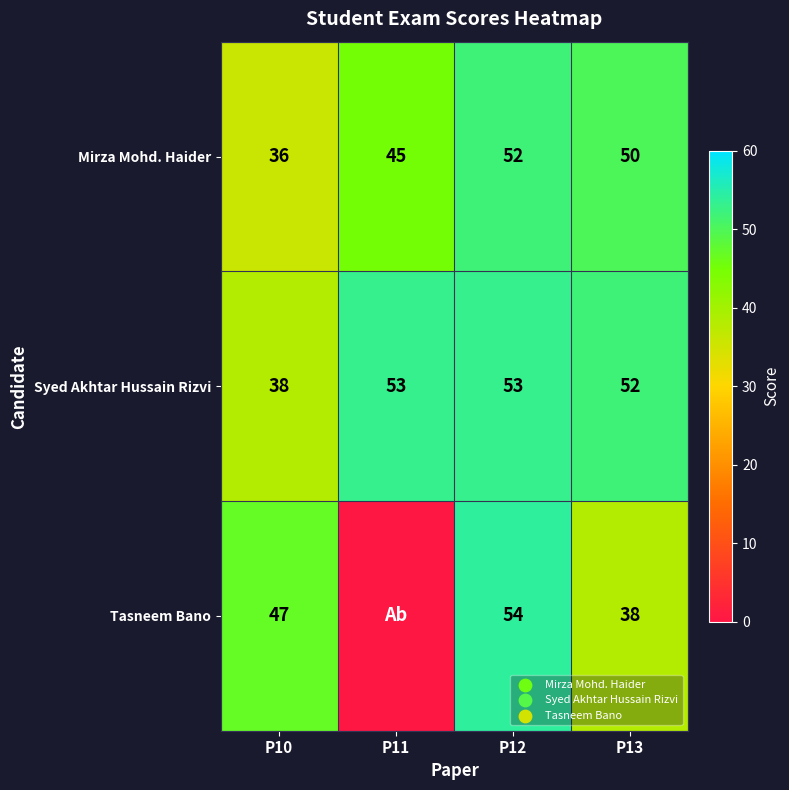

List the labels in order of Mirza Mohd. Haider value, largest first.

P12, P13, P11, P10